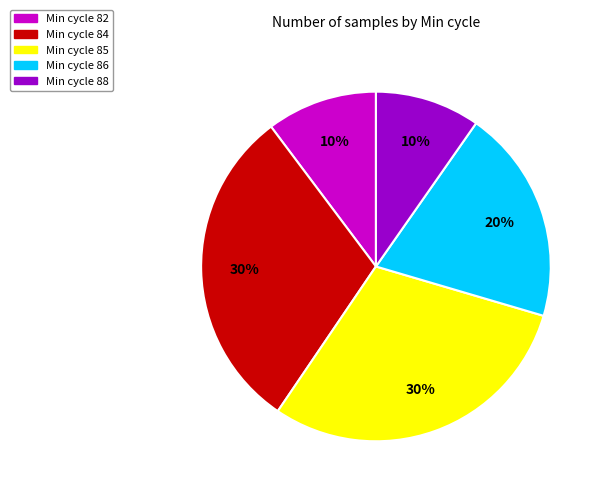

How many slices are in this pie chart?

5